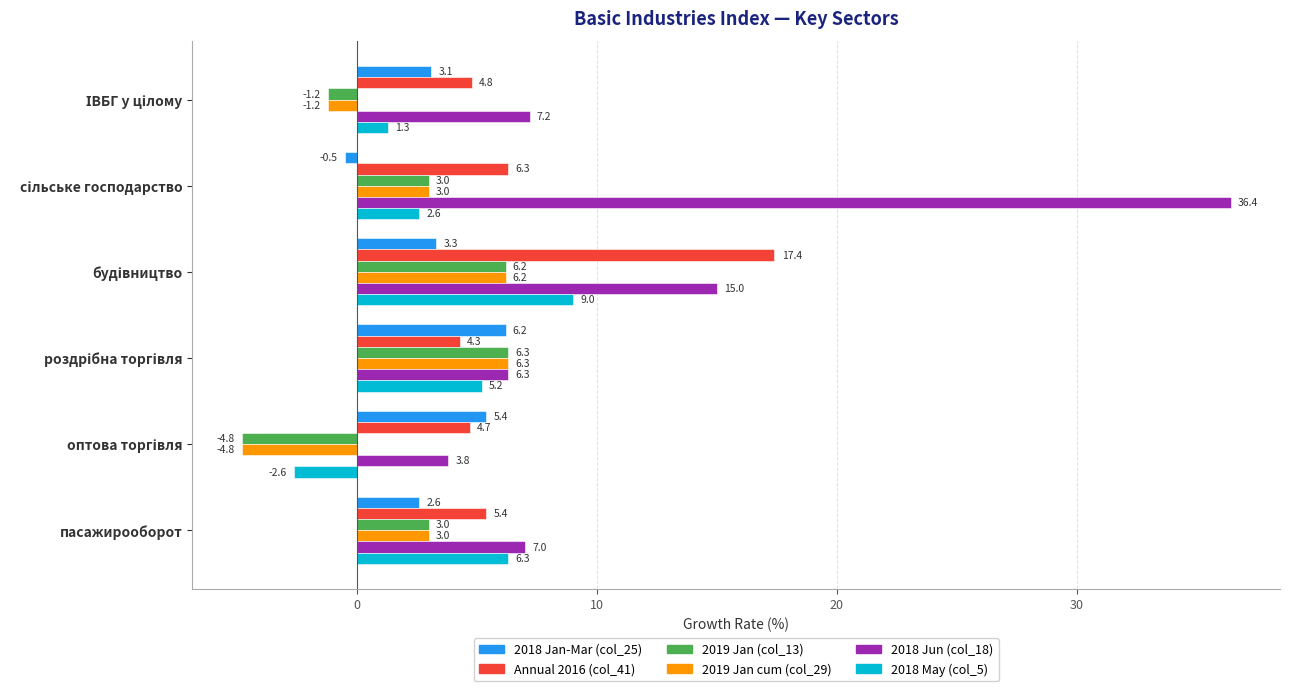

What is the maximum value for 2018 Jan-Mar (col_25)?

6.2